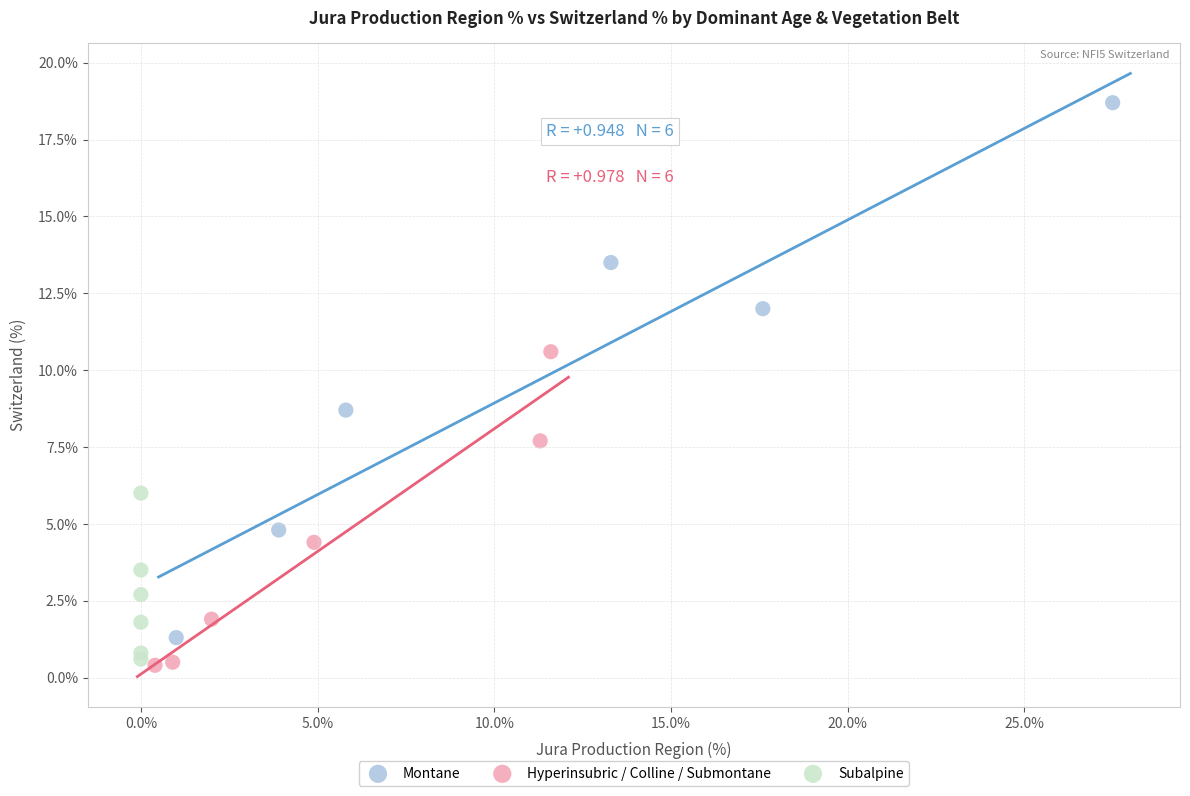

Which series has the widest spread of Y values?

Montane